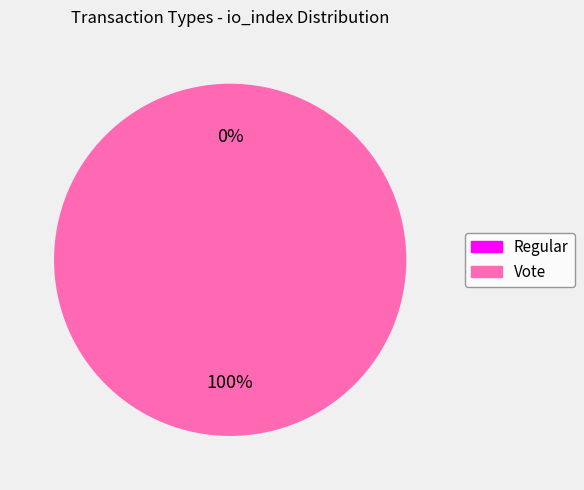

Does Regular account for over 50% of the chart?

No